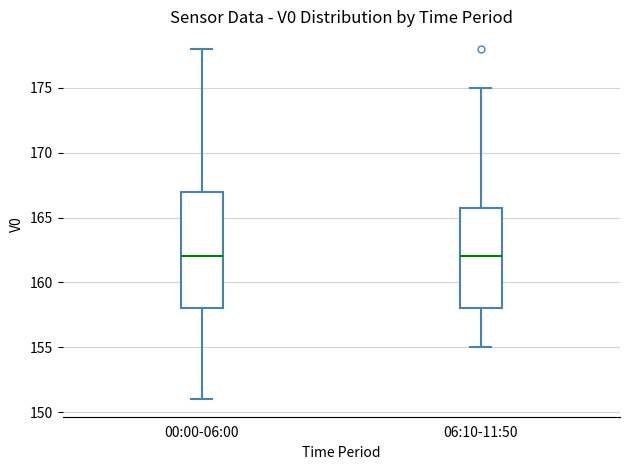

Reading left to right, transcribe this box plot: for each box, give where its median line is, the range the box spans, and where its two whiskers end, as read against the y-axis. The values are not printed on the chart, so give them approximately, as read against the axis.

00:00-06:00: median 162, box 158 to 167, whiskers 151 to 178
06:10-11:50: median 162, box 158 to 166, whiskers 155 to 175